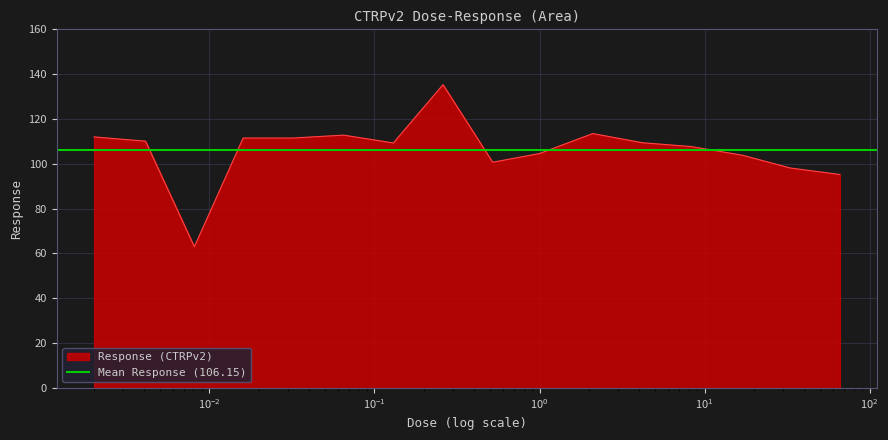

What is the label of the 4th point from the right?

8.3